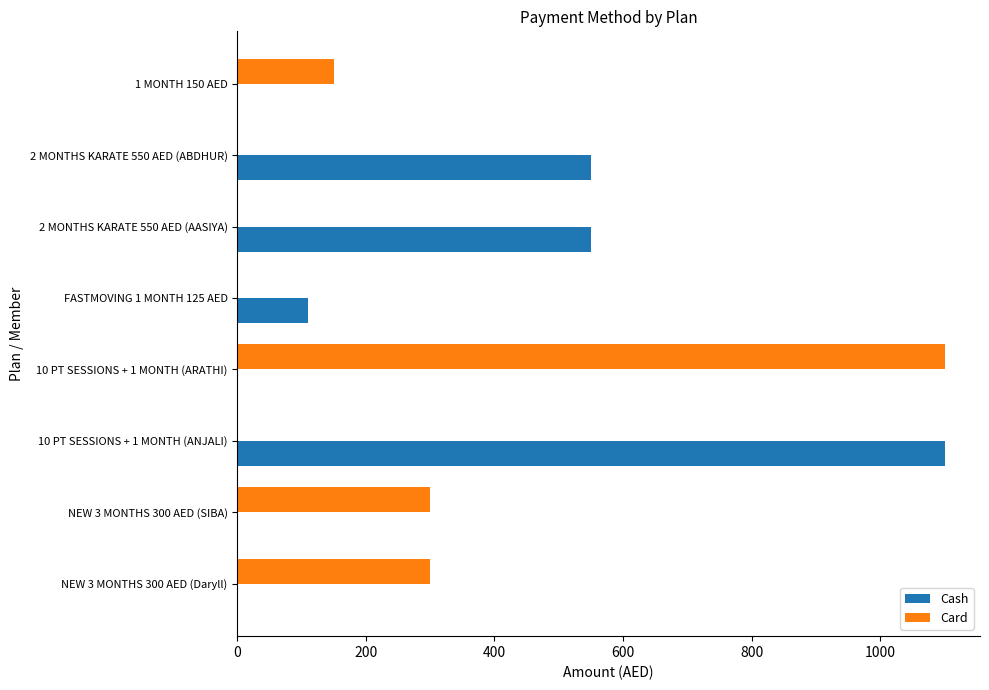

Which series has the largest total across all categories?

Cash